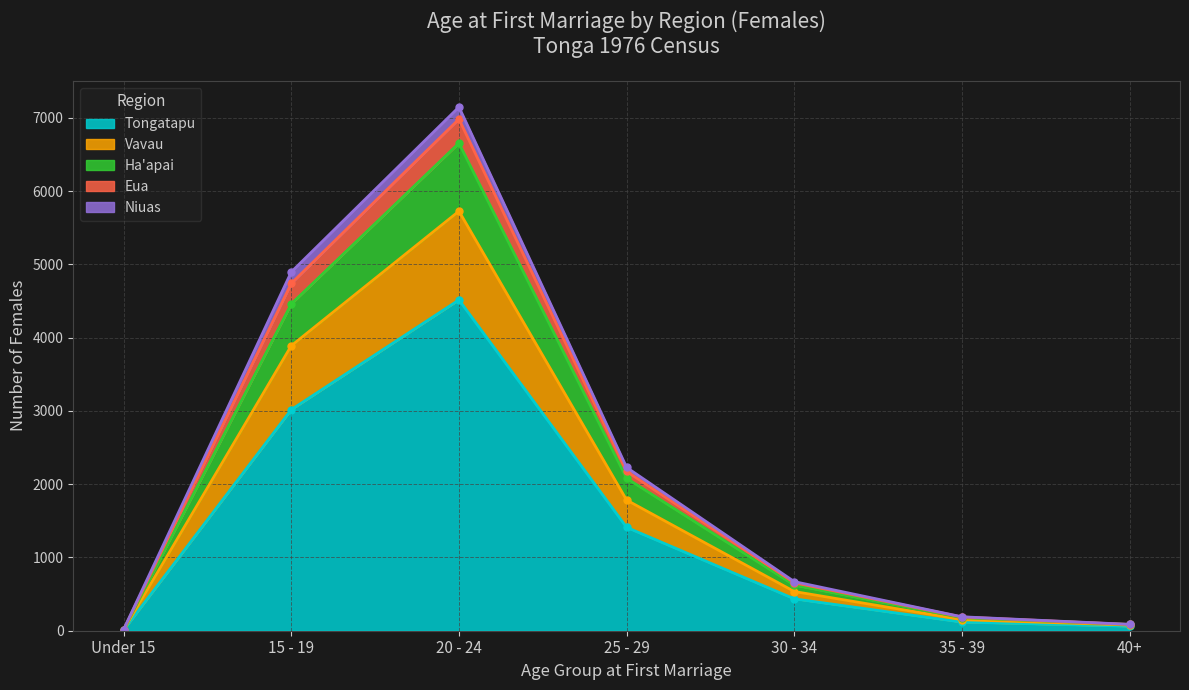

The value of Tongatapu at 15 - 19 is 3018. True or false?

True